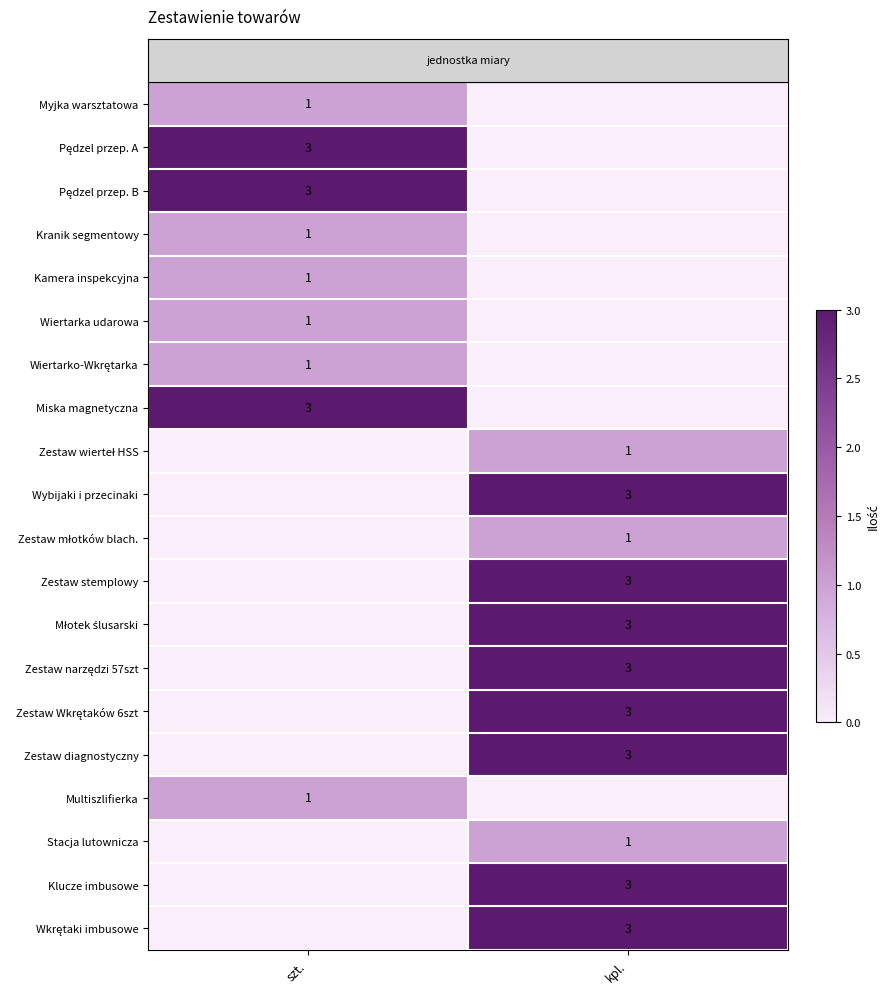

How many distinct data groups are displayed?

20